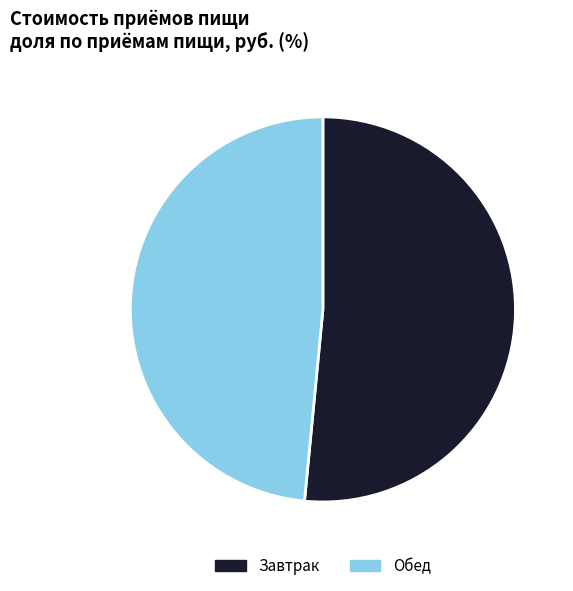

Does Завтрак represent more than half of the total?

Yes